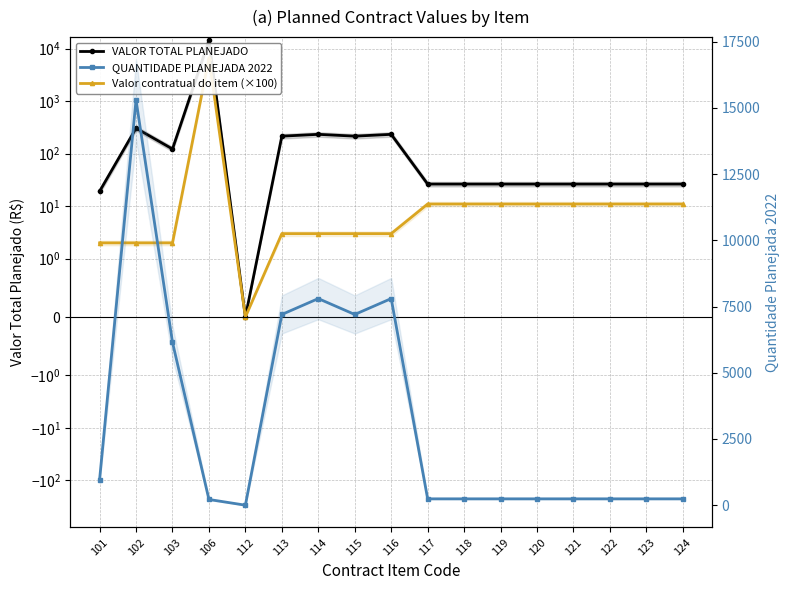

Rank the series at 121 from highest to lowest value.

QUANTIDADE PLANEJADA 2022, VALOR TOTAL PLANEJADO, Valor contratual do item (×100)